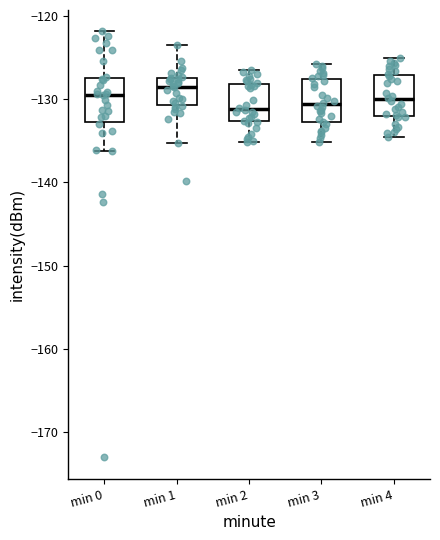

Where is the lower edge of the box for min 1 on the y-axis? The values are not printed on the chart, so give them approximately, as read against the axis.

-131